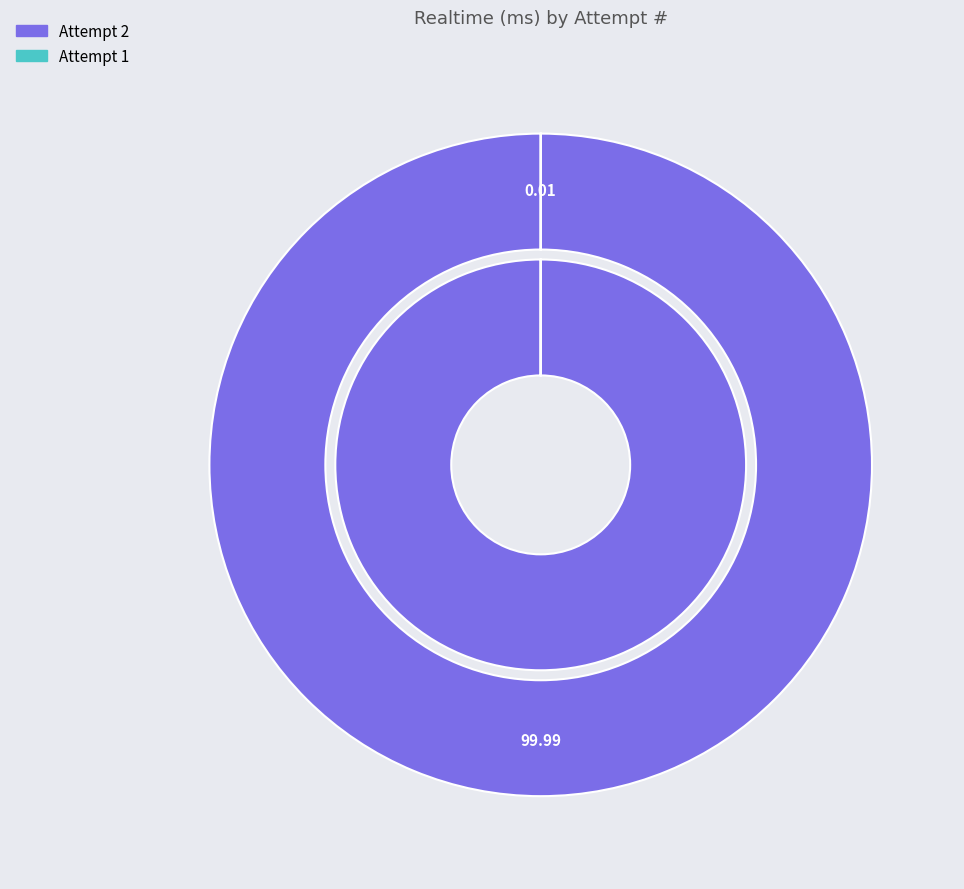

To the nearest percent, what is the average slice percentage?

50%